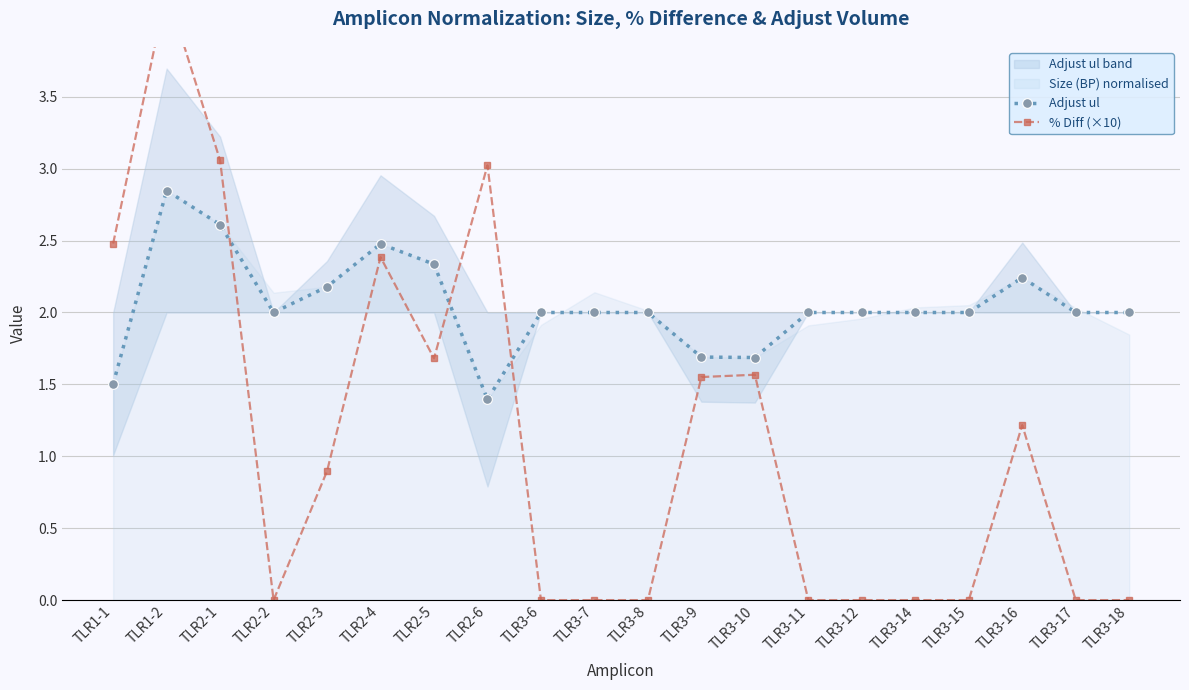

At which category is the sum across all series the highest?

TLR1-2